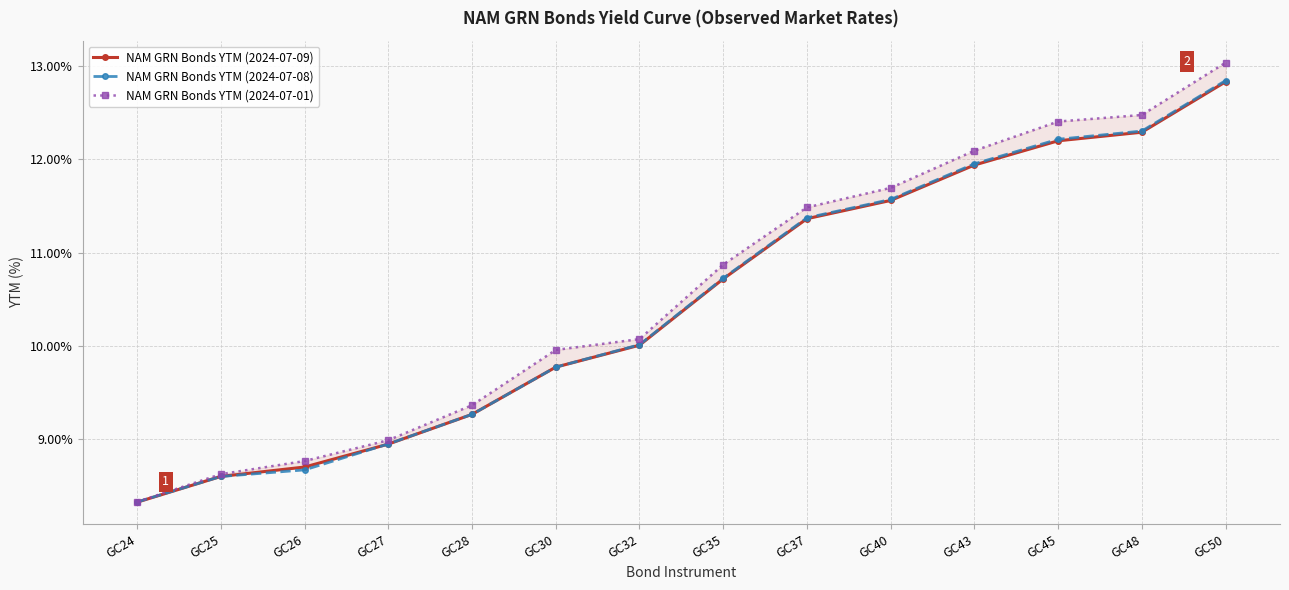

Which series has the widest spread of values?

NAM GRN Bonds YTM (2024-07-01)